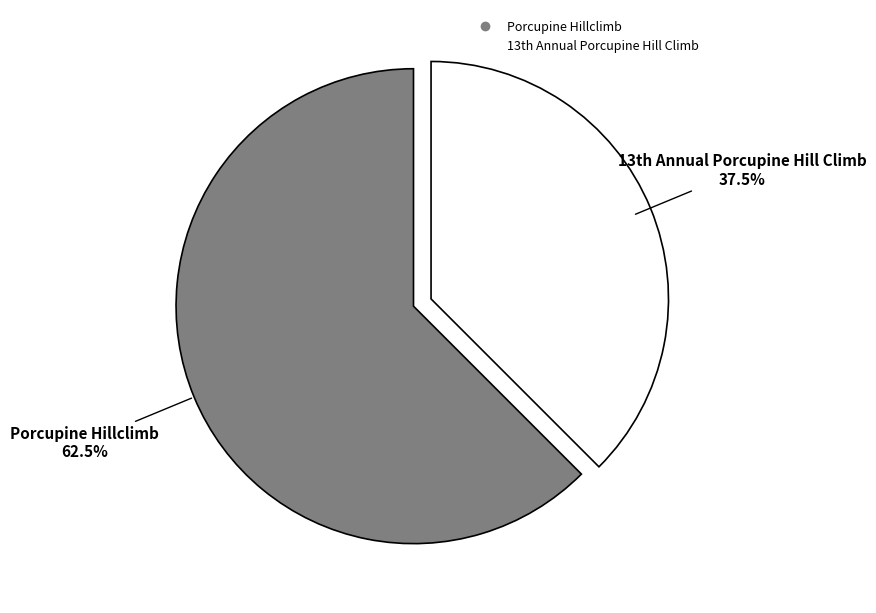

Does Porcupine Hillclimb account for over 50% of the chart?

Yes